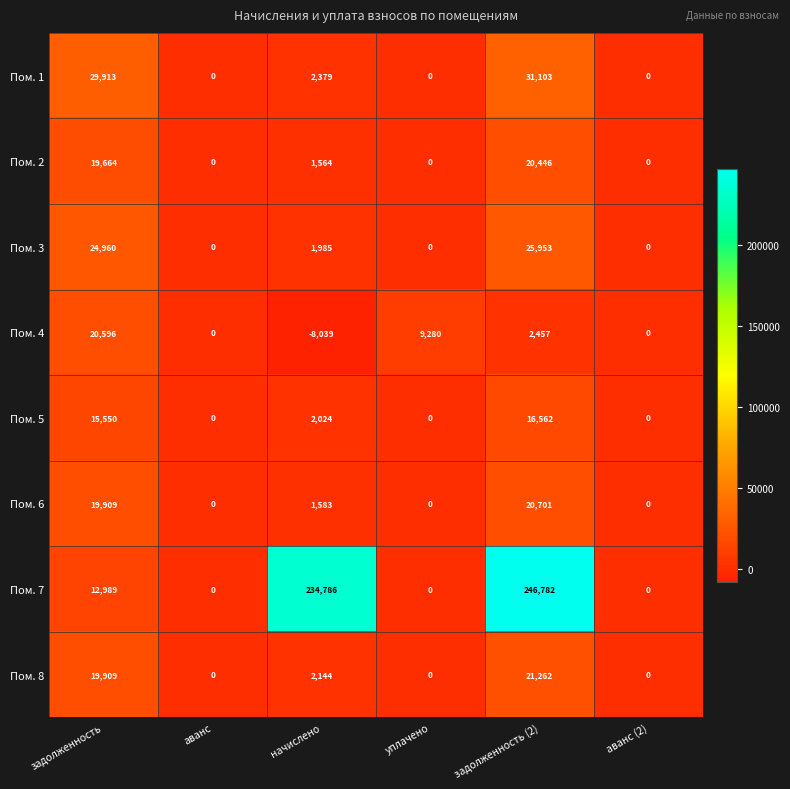

Which label corresponds to the smallest value in the chart?

начислено